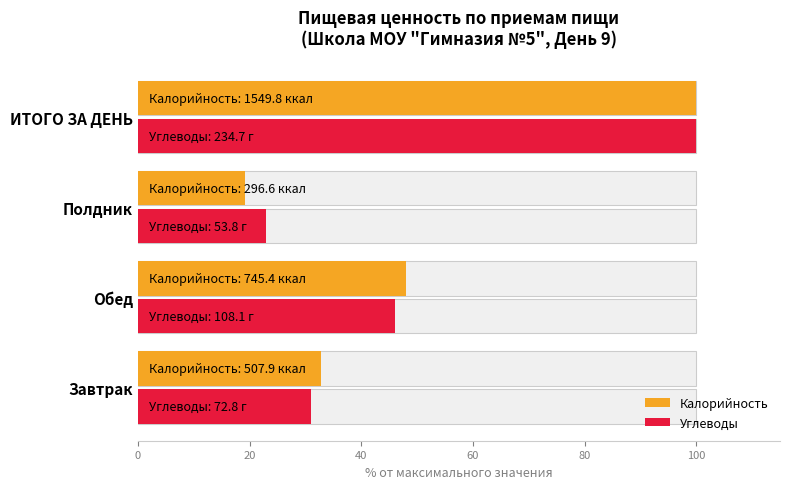

Reading right to left, transcribe all the data shown in this chart.

Калорийность: 100.0	19.1	48.1	32.8
Углеводы: 100.0	22.9	46.1	31.0